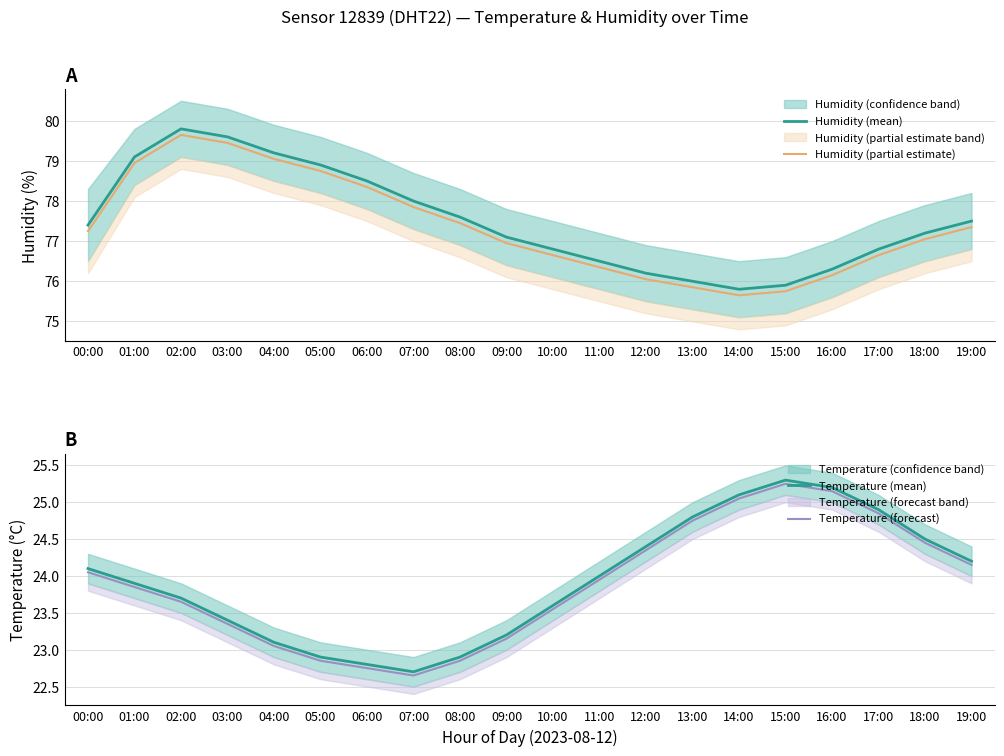

How many lines are shown in the chart?

4